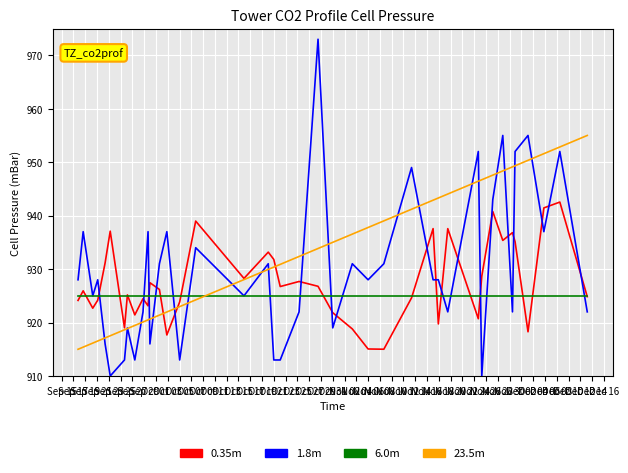

How many intersections are there between 0.35m and 1.8m?

19